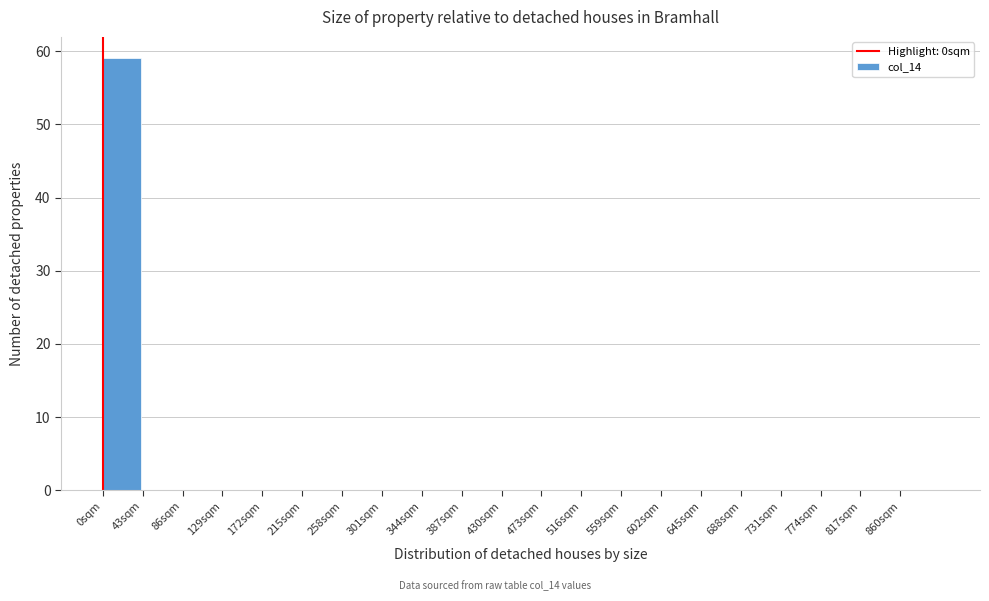

Reading left to right, transcribe this chart: for each bar, give the range it covers on the x-axis and its height. Neither the bar edges nor the heights are printed on the chart, so give them approximately, as read against the axes.

0 to 43: 59
43 to 86: 0
86 to 129: 0
129 to 172: 0
172 to 215: 0
215 to 258: 0
258 to 301: 0
301 to 344: 0
344 to 387: 0
387 to 430: 0
430 to 473: 0
473 to 516: 0
516 to 559: 0
559 to 602: 0
602 to 645: 0
645 to 688: 0
688 to 731: 0
731 to 774: 0
774 to 817: 0
817 to 860: 0
860 to 903: 0